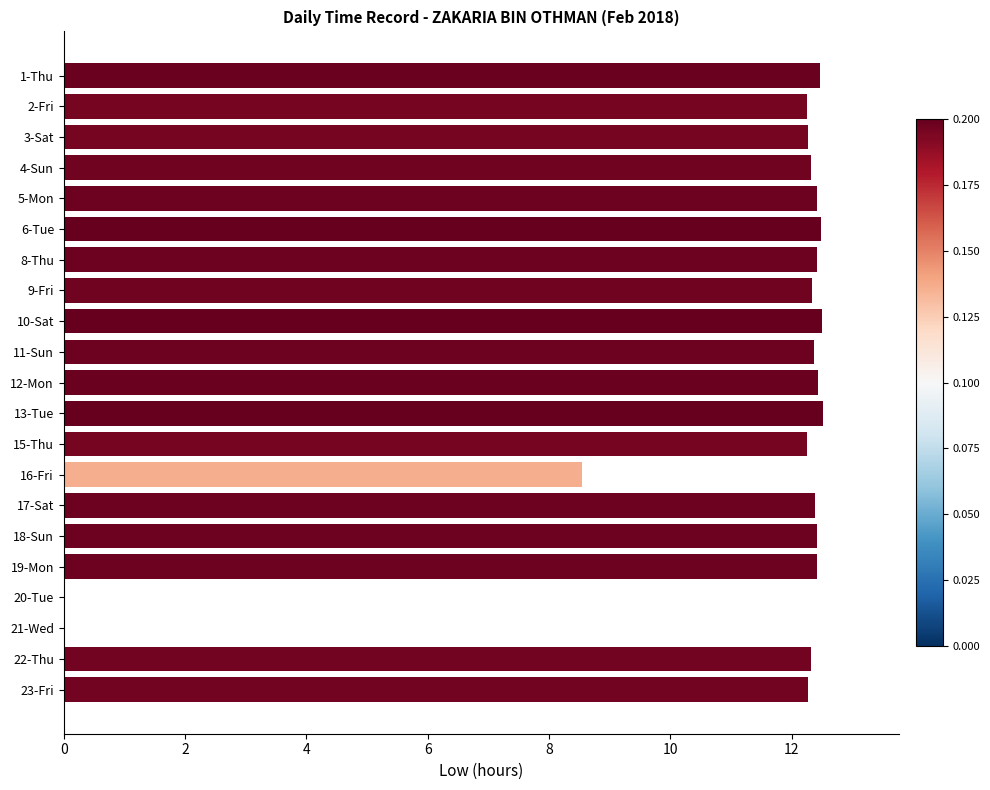

How many categories are shown in the chart?

21